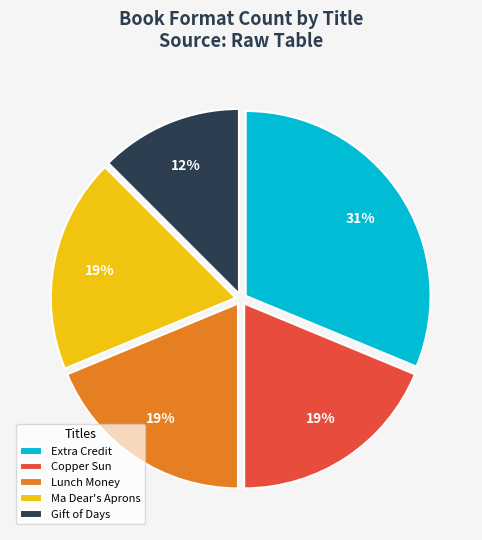

Count the number of slices in the pie.

5